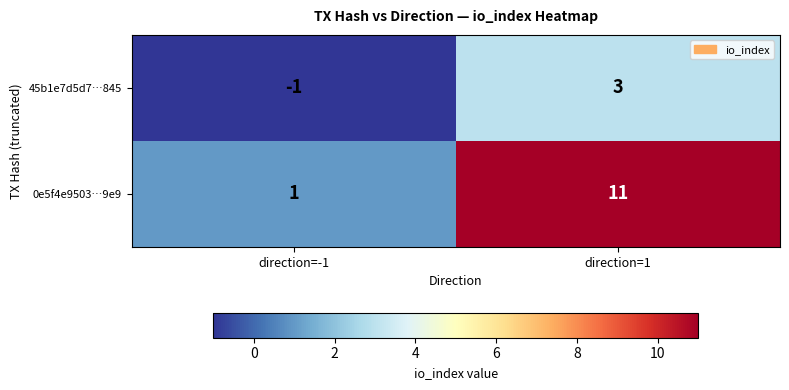

Rank the series by their average value, from highest to lowest.

0e5f4e9503…9e9, 45b1e7d5d7…845